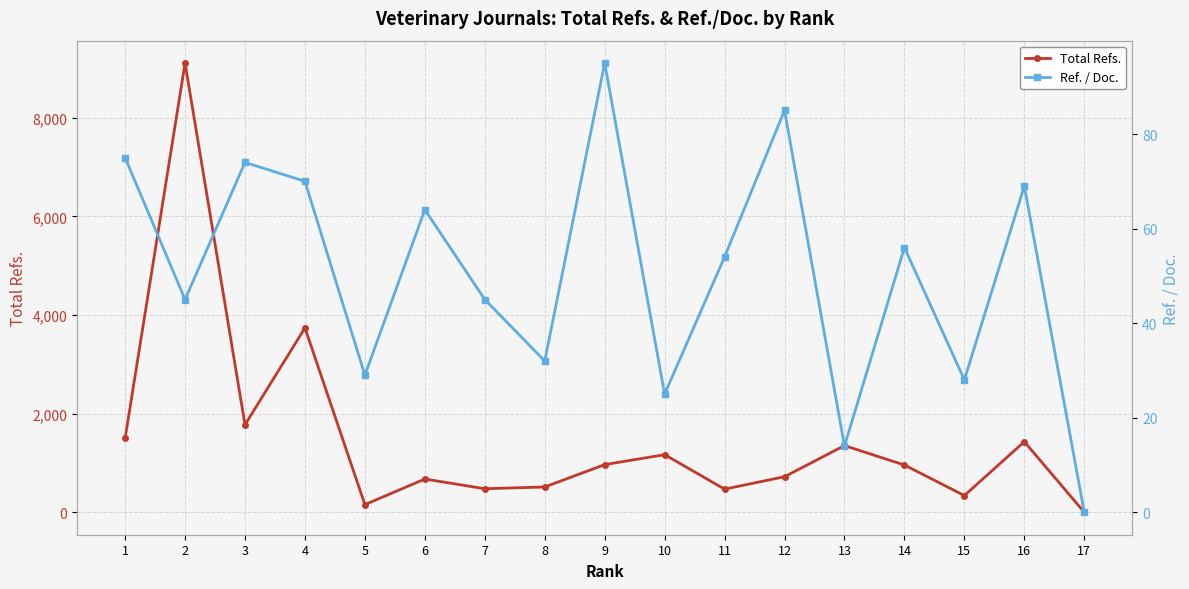

What is the sum of the Ref. / Doc. values at 2 and 1?

120